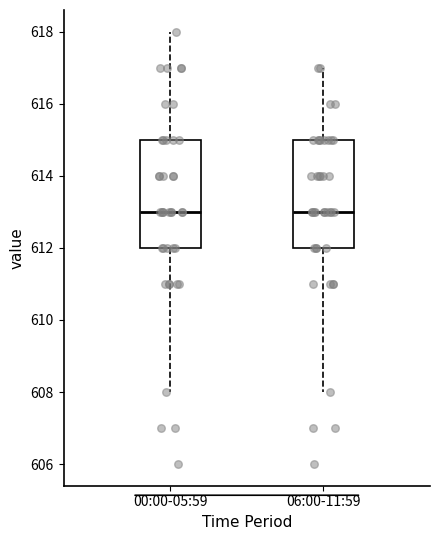

Where does the lower whisker of the box for 00:00-05:59 end on the y-axis? The values are not printed on the chart, so give them approximately, as read against the axis.

608